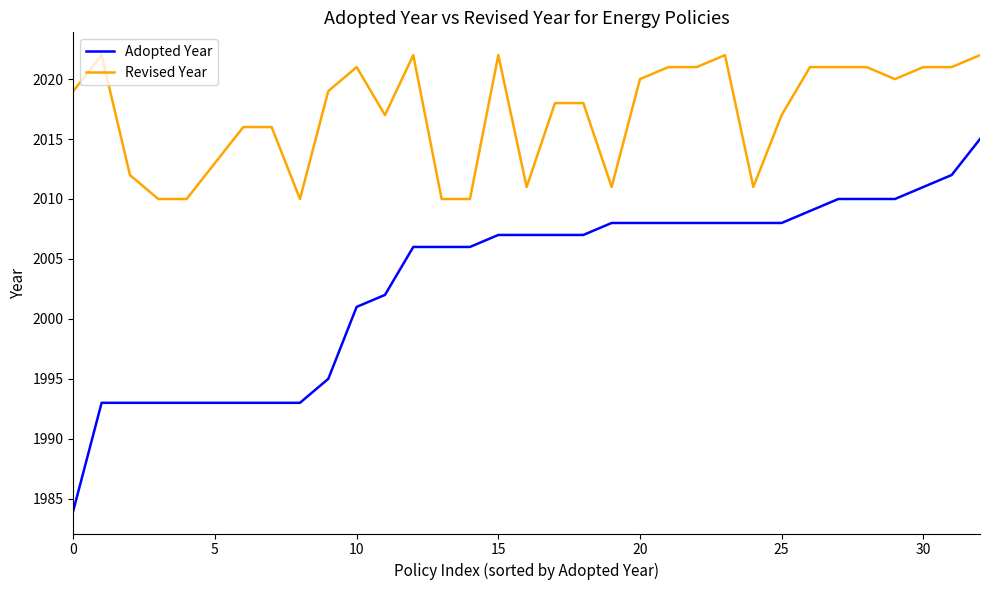

True or false: Adopted Year and Revised Year cross at least once.

False